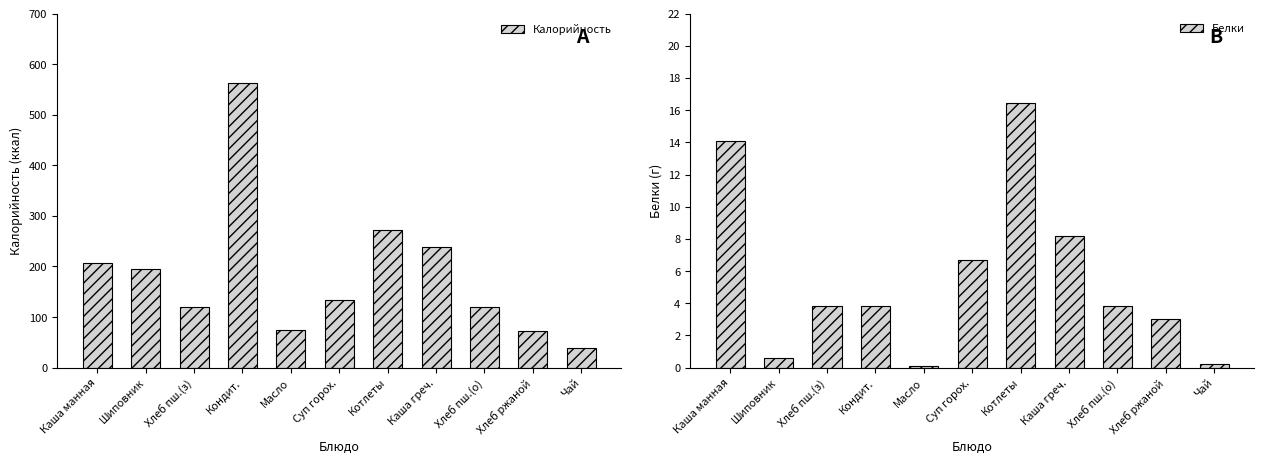

The value of Калорийность at Котлеты is 455.5. True or false?

False